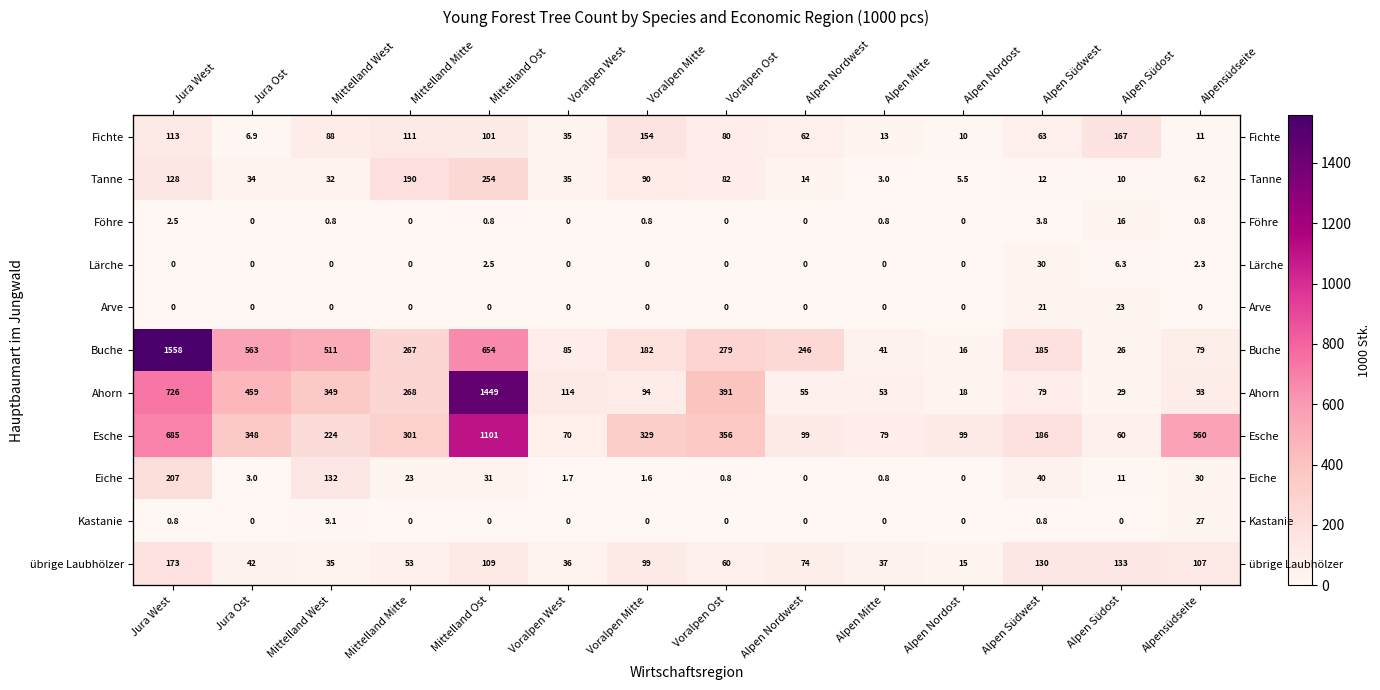

At which label is Ahorn closest to 733?

Jura West